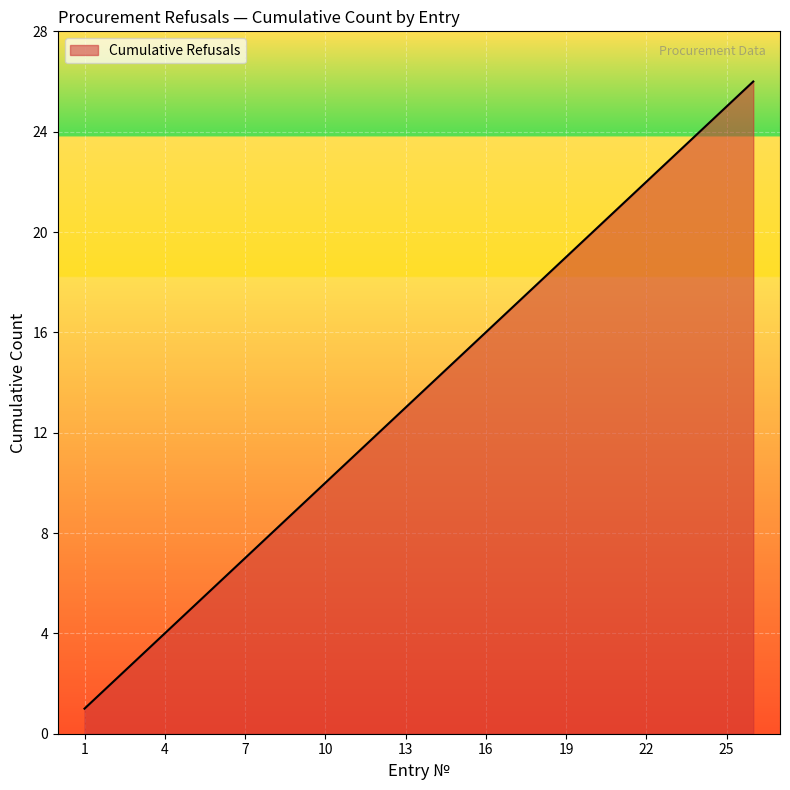

What is the difference between the maximum and minimum values?

25